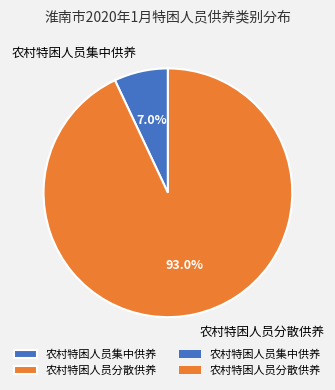

Rank the categories by value from lowest to highest.

农村特困人员集中供养, 农村特困人员分散供养